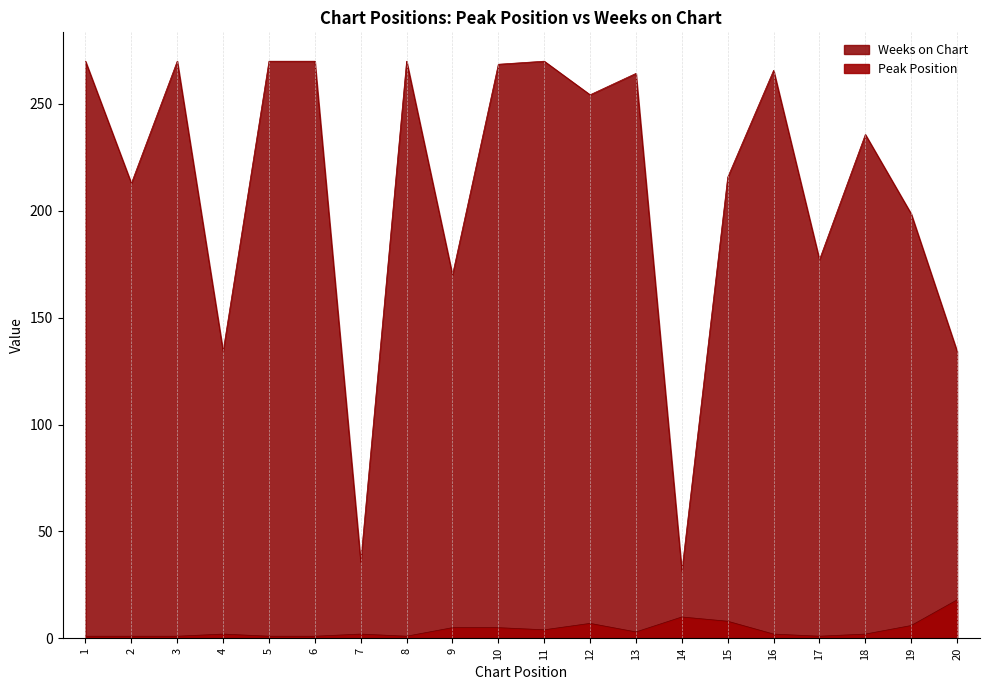

What are all the series names shown in the legend?

Peak Position, Weeks on Chart